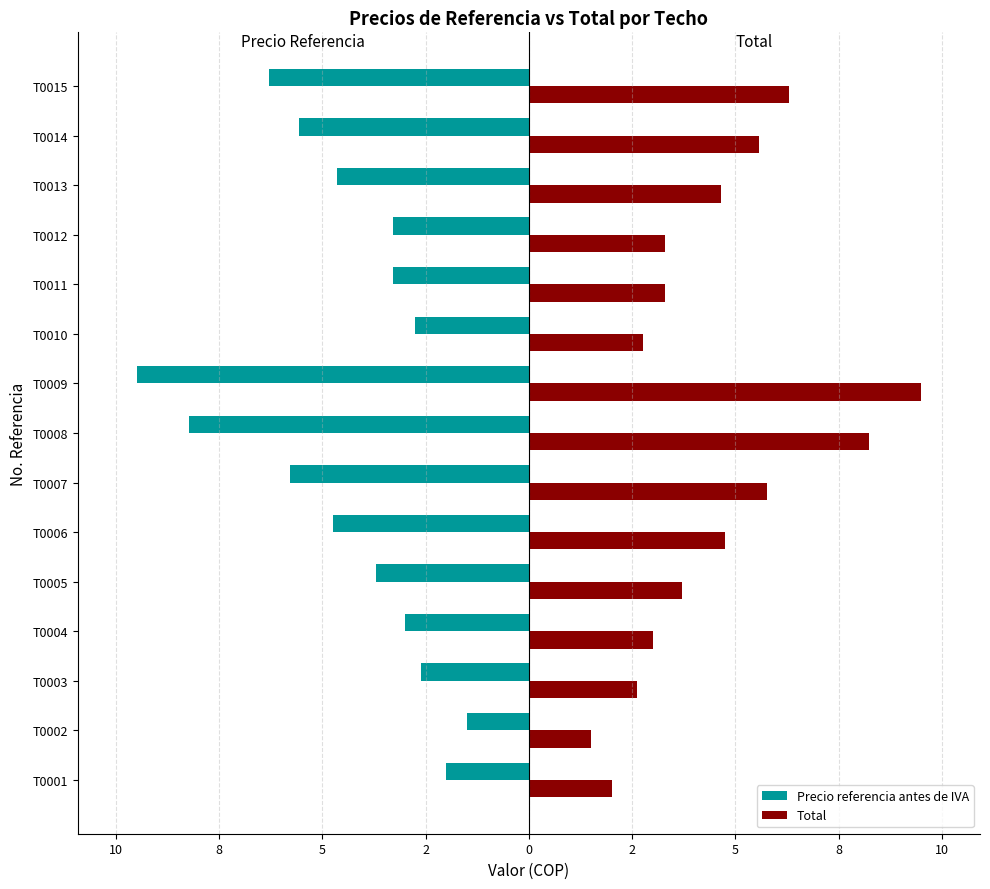

What are all the series names shown in the legend?

Precio referencia antes de IVA, Total